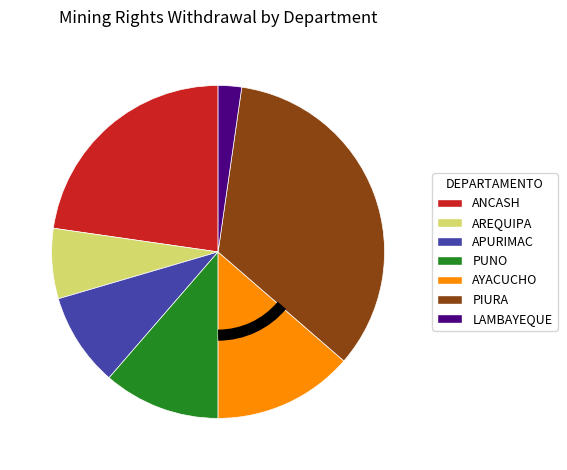

Does ANCASH account for over 50% of the chart?

No